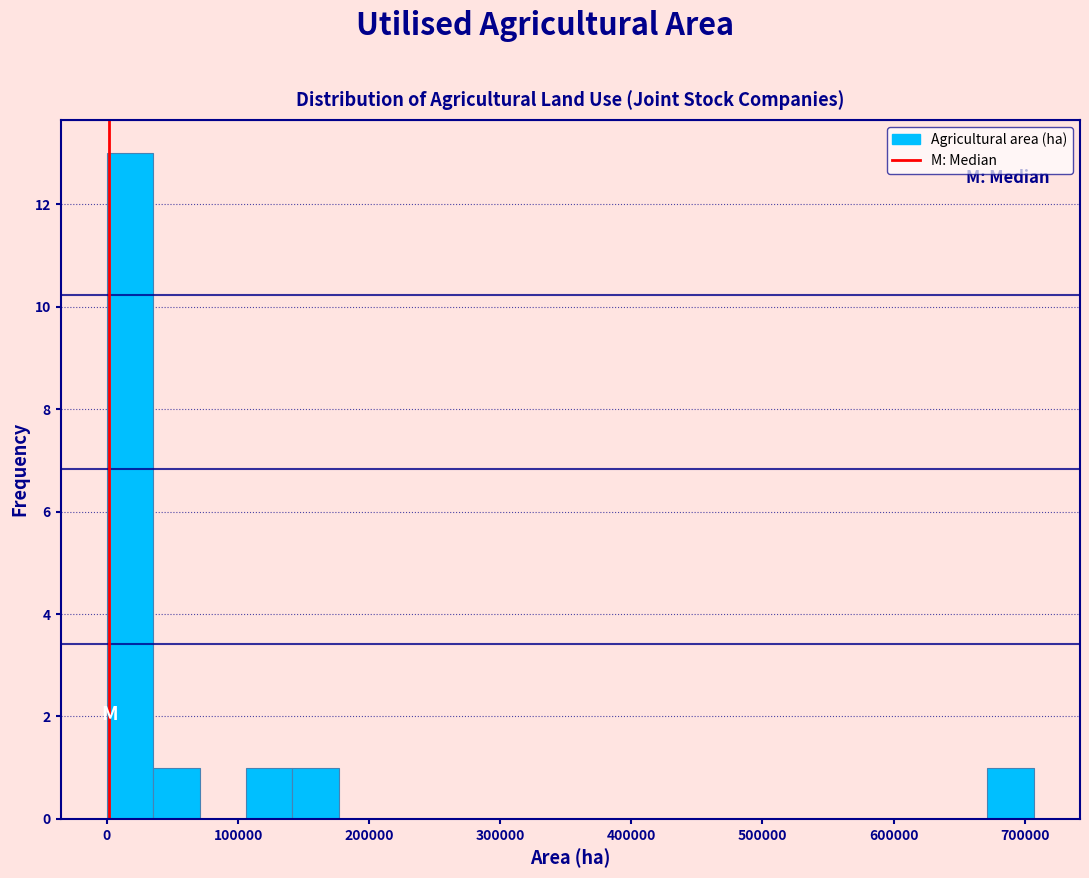

Around what value on the x-axis is the tallest bar? Give the approximate position of its centre, as read against the axis.

20000